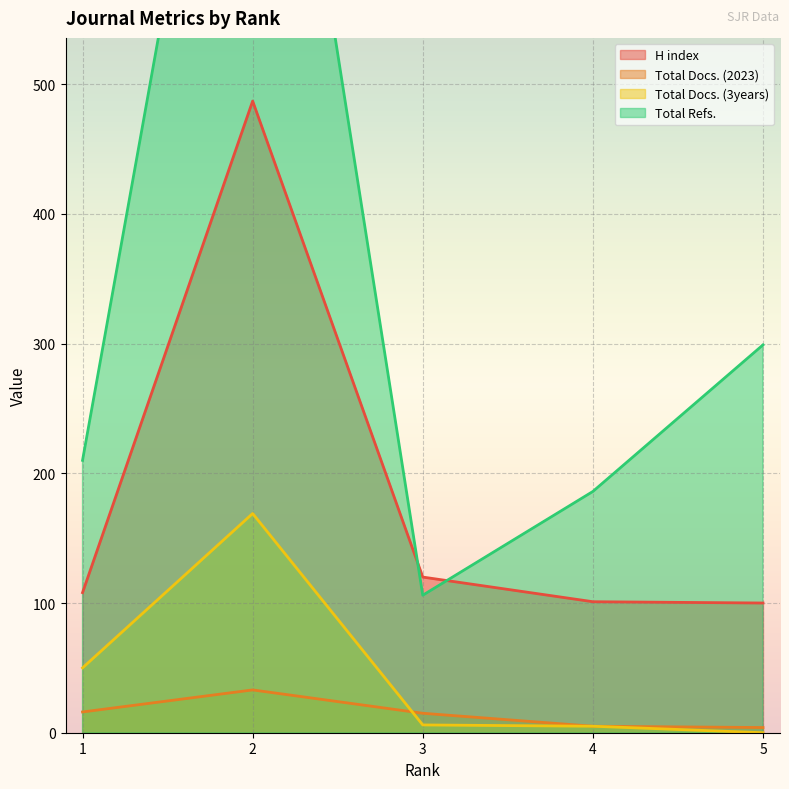

What is the total value across all series at 5?

403